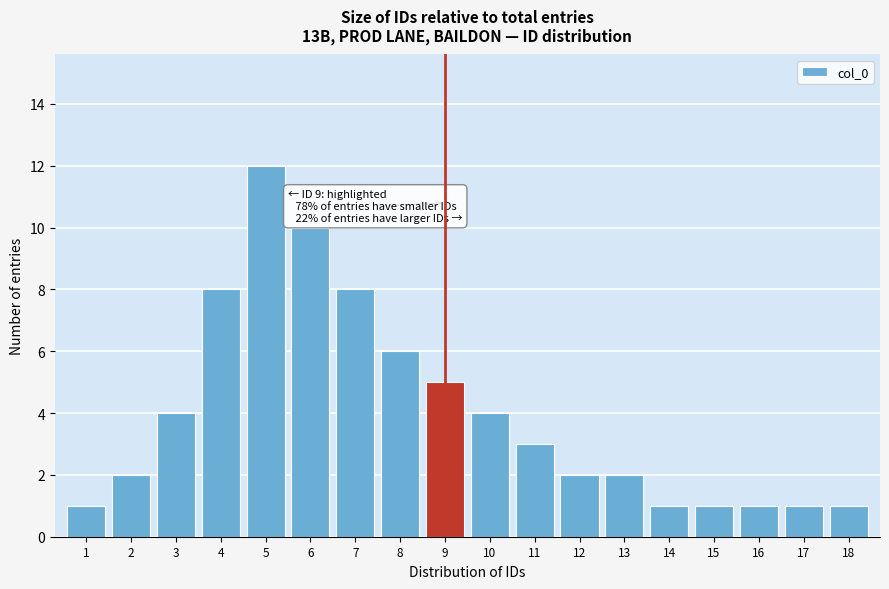

Reading right to left, list all the values displayed in this chart.

1	1	1	1	1	2	2	3	4	5	6	8	10	12	8	4	2	1